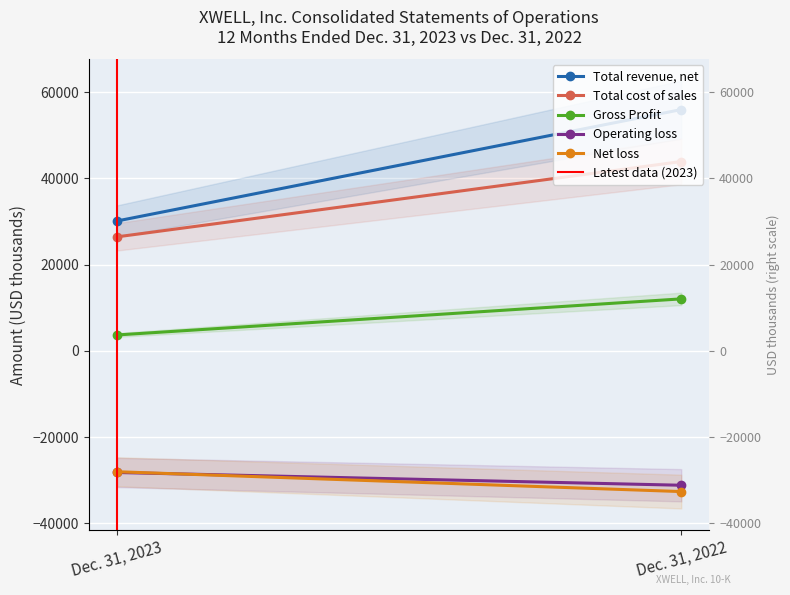

What is the spread (max minus min) of values at Dec. 31, 2023?

58315